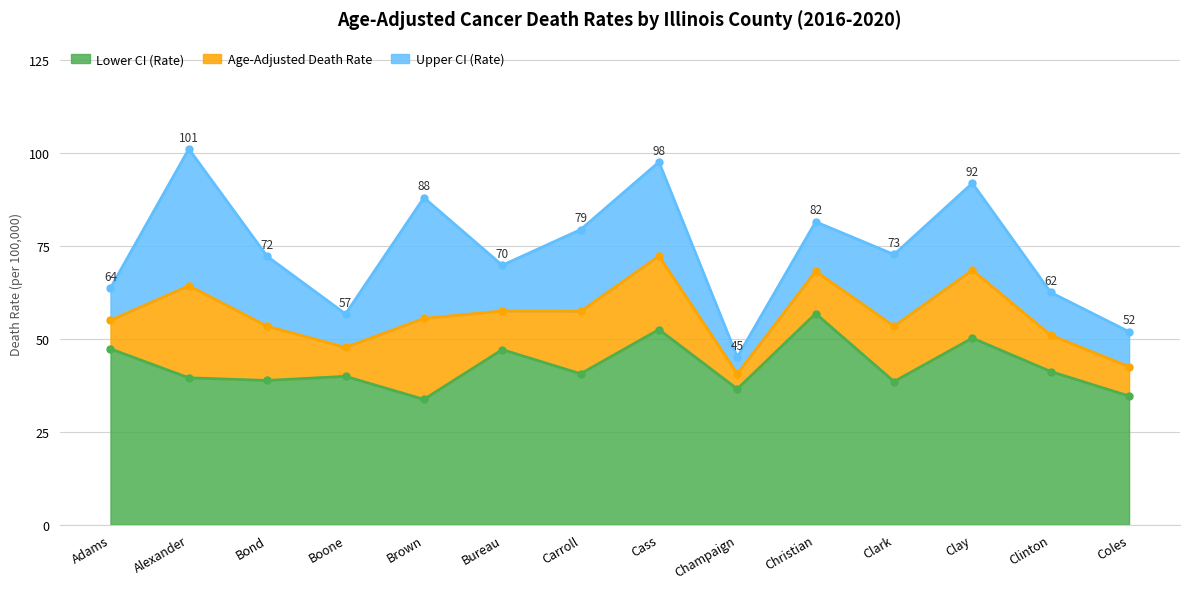

True or false: Age-Adjusted Death Rate has more than 1 points higher than both neighbors.

True